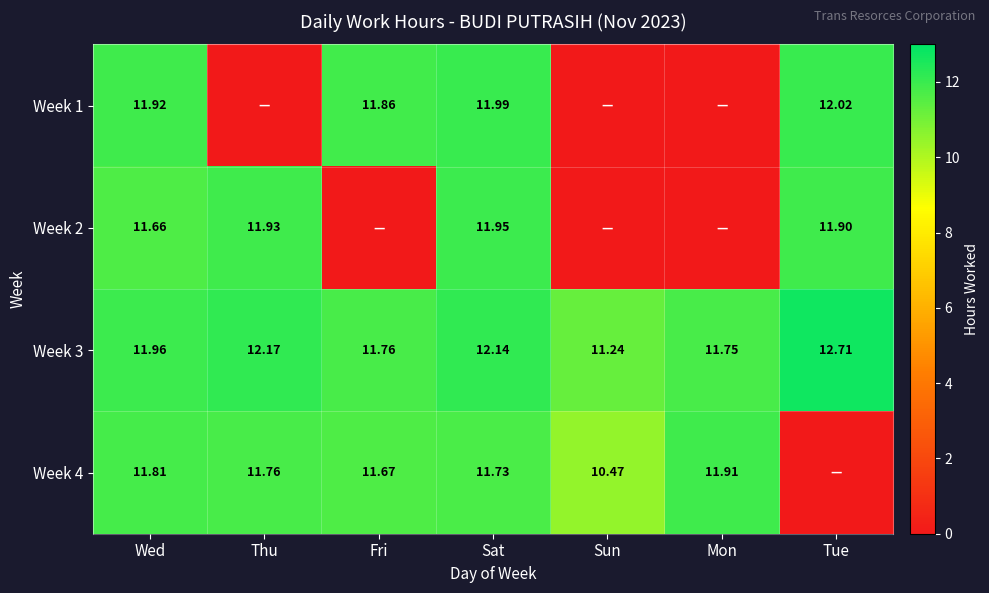

Which label corresponds to the largest value in the chart?

Tue